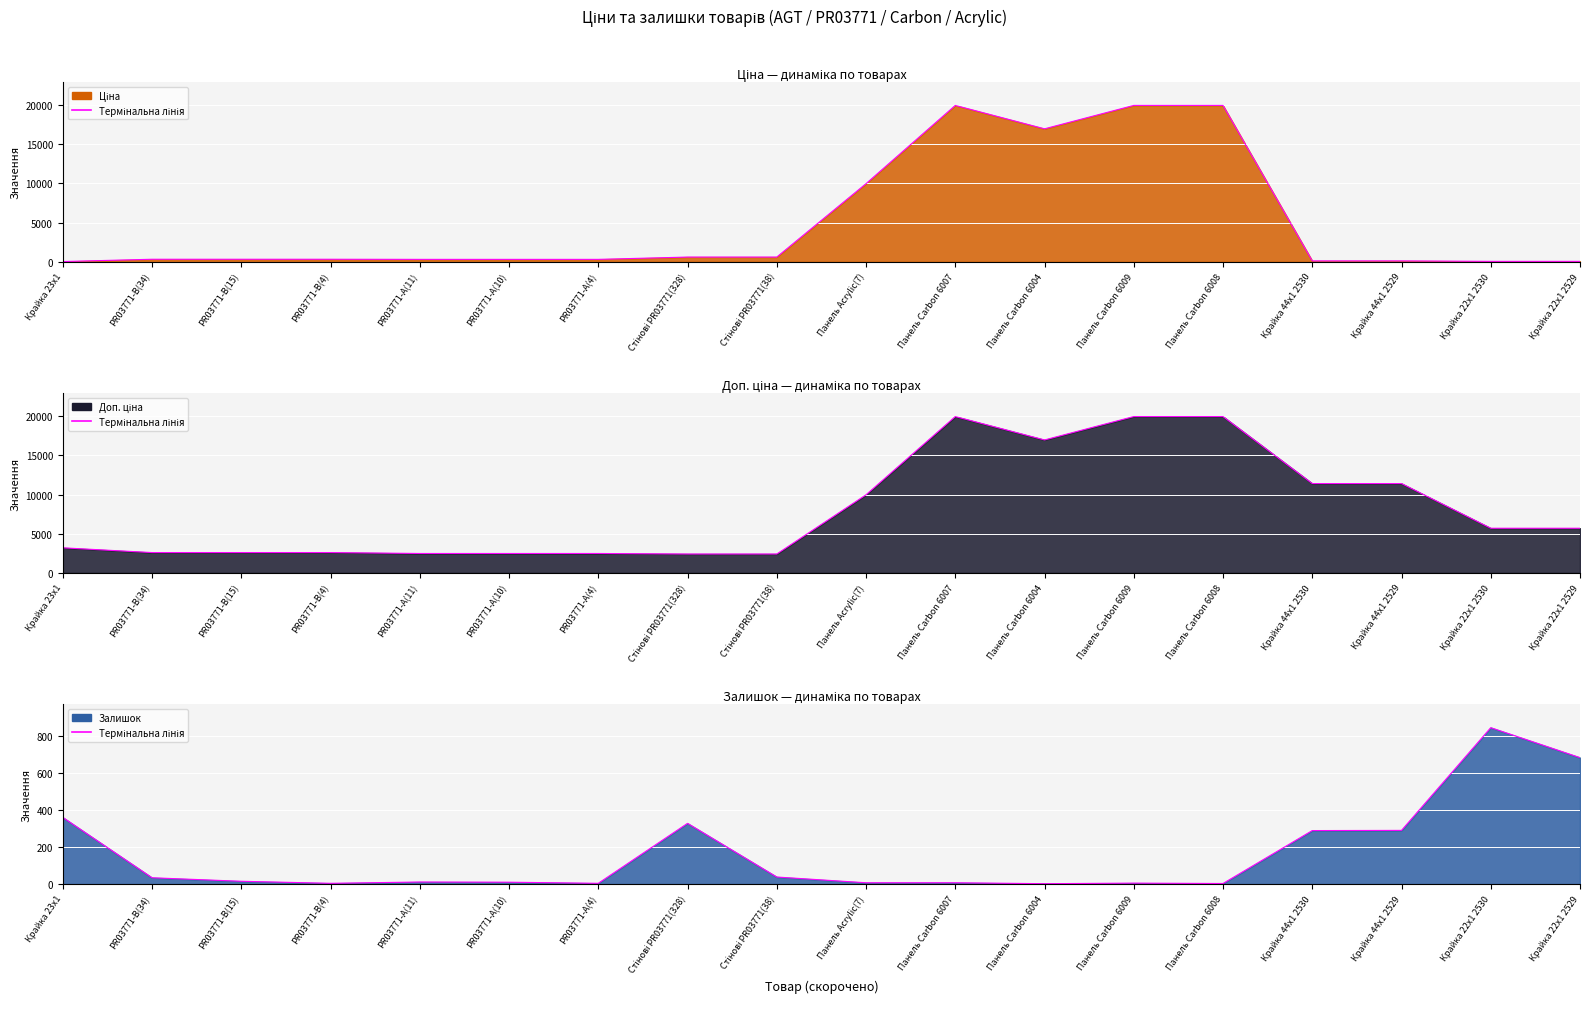

Reading right to left, transcribe all the data shown in this chart.

Ціна: Крайка 22x1 2529=57.0	Крайка 22x1 2530=57.0	Крайка 44x1 2529=114.1	Крайка 44x1 2530=114.1	Панель Carbon 6008=19964.2	Панель Carbon 6009=19964.2	Панель Carbon 6004=16976.3	Панель Carbon 6007=19964.2	Панель Acrylic(7)=9975.0	Стінові PR03771(38)=603.7	Стінові PR03771(328)=603.7	PR03771-А(4)=310.3	PR03771-А(10)=310.3	PR03771-А(11)=310.3	PR03771-B(4)=324.8	PR03771-B(15)=324.8	PR03771-B(34)=324.8	Крайка 23x1=32.0
Доп. ціна: Крайка 22x1 2529=5705.0	Крайка 22x1 2530=5705.0	Крайка 44x1 2529=11410.0	Крайка 44x1 2530=11410.0	Панель Carbon 6008=19964.2	Панель Carbon 6009=19964.2	Панель Carbon 6004=16976.3	Панель Carbon 6007=19964.2	Панель Acrylic(7)=9975.0	Стінові PR03771(38)=2414.8	Стінові PR03771(328)=2414.8	PR03771-А(4)=2482.4	PR03771-А(10)=2482.4	PR03771-А(11)=2482.4	PR03771-B(4)=2598.3	PR03771-B(15)=2598.3	PR03771-B(34)=2598.3	Крайка 23x1=3205.0
Залишок: Крайка 22x1 2529=683.0	Крайка 22x1 2530=845.0	Крайка 44x1 2529=290.0	Крайка 44x1 2530=289.0	Панель Carbon 6008=3.0	Панель Carbon 6009=5.0	Панель Carbon 6004=2.0	Панель Carbon 6007=7.0	Панель Acrylic(7)=7.0	Стінові PR03771(38)=38.0	Стінові PR03771(328)=328.0	PR03771-А(4)=4.0	PR03771-А(10)=10.0	PR03771-А(11)=11.0	PR03771-B(4)=4.0	PR03771-B(15)=15.0	PR03771-B(34)=34.0	Крайка 23x1=360.0